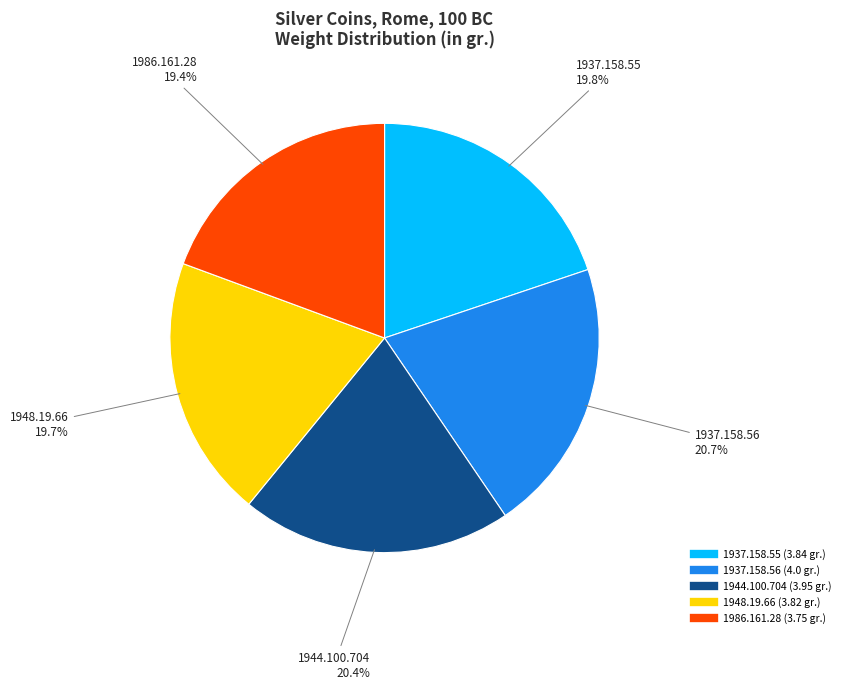

Approximately how many times larger is the value at 1937.158.56 compared to 1944.100.704?

1.0